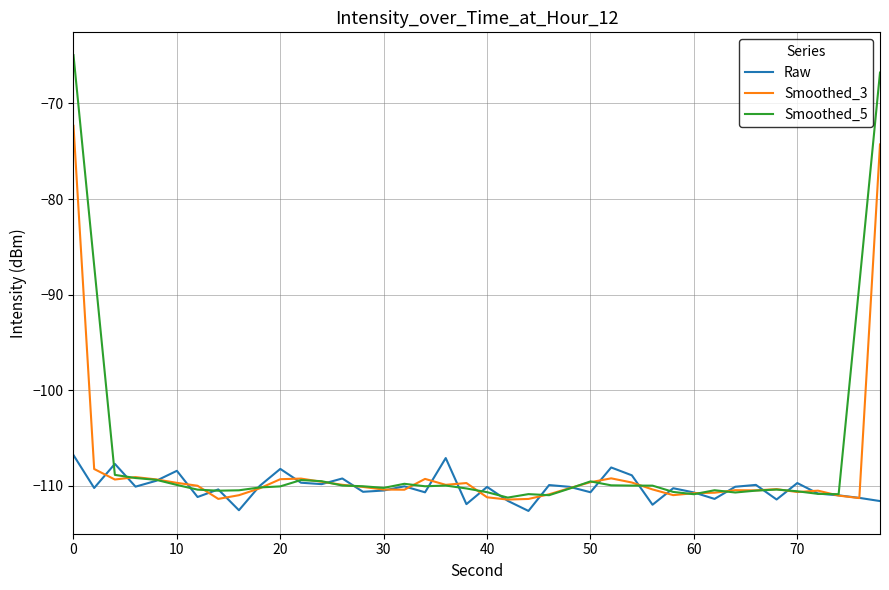

What is the sum of all Smoothed_5 values?

-4275.0